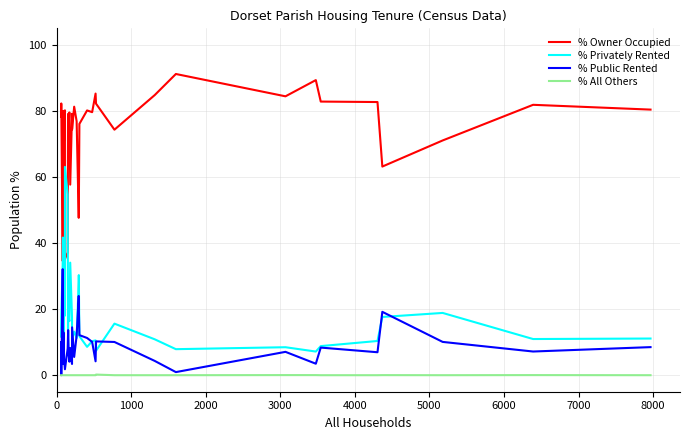

What are all the series names shown in the legend?

% Owner Occupied, % Privately Rented, % Public Rented, % All Others